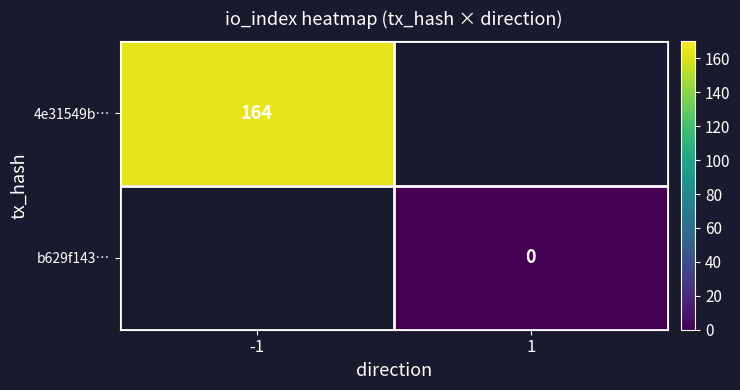

Is it true that 4e31549b… equals 274 at -1?

False